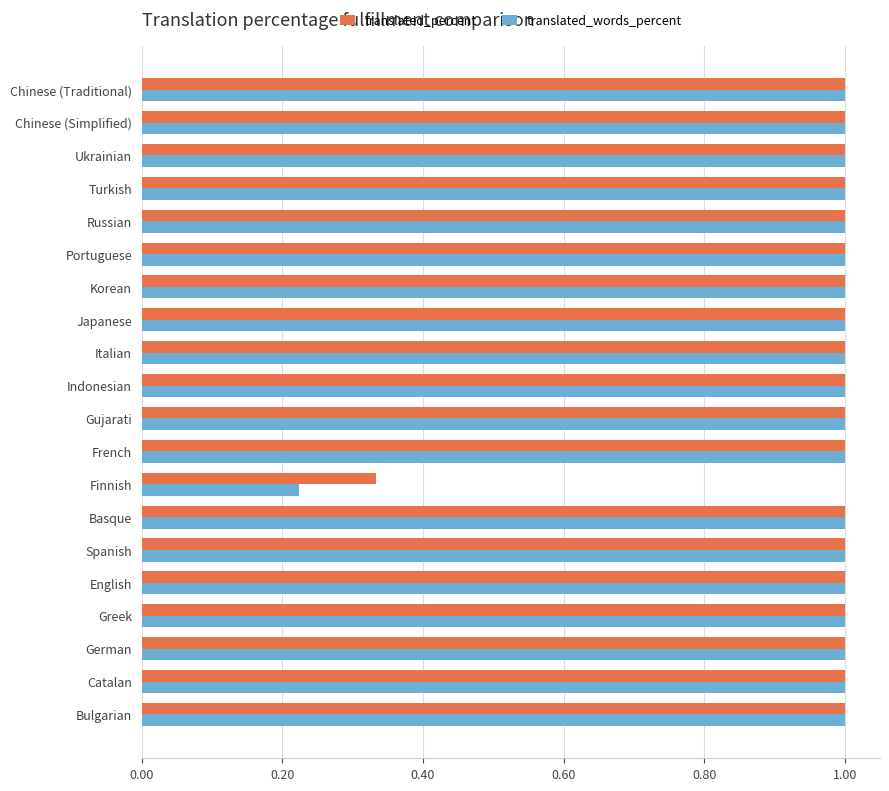

What is the approximate value of translated_words_percent at Japanese?

1.0